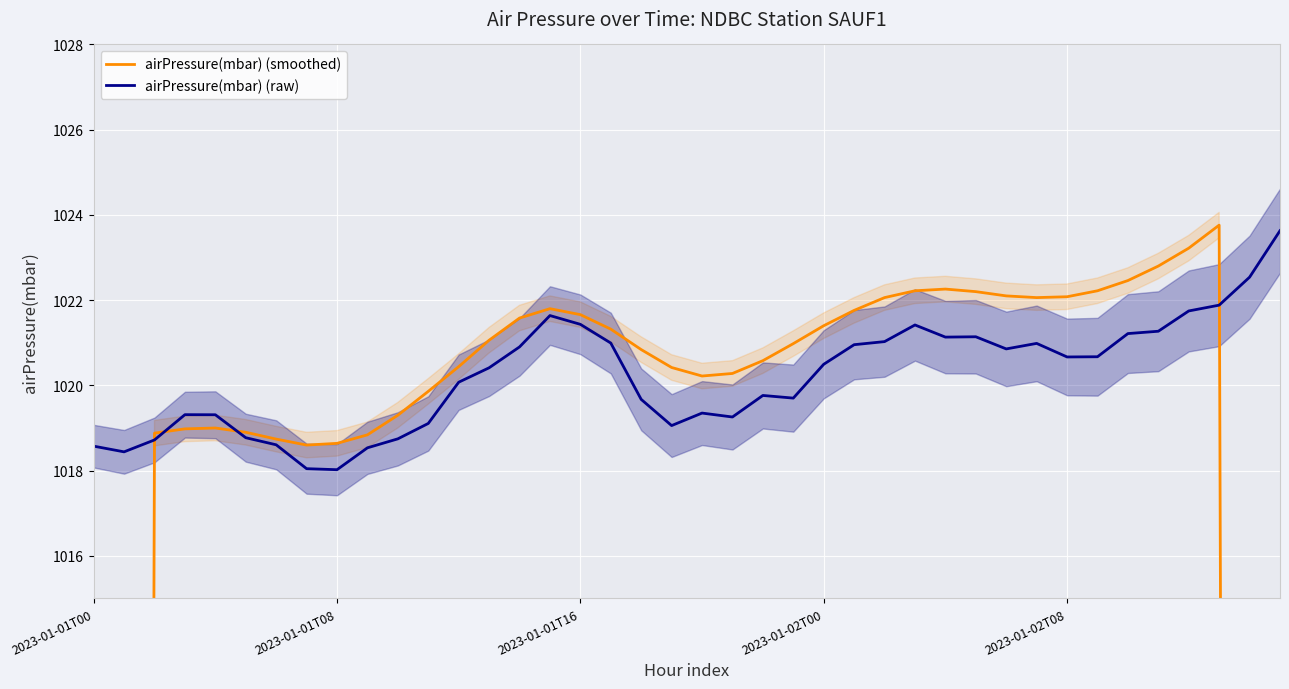

What is the difference between the second highest and second lowest values in the airPressure(mbar) (smoothed) series?

408.6